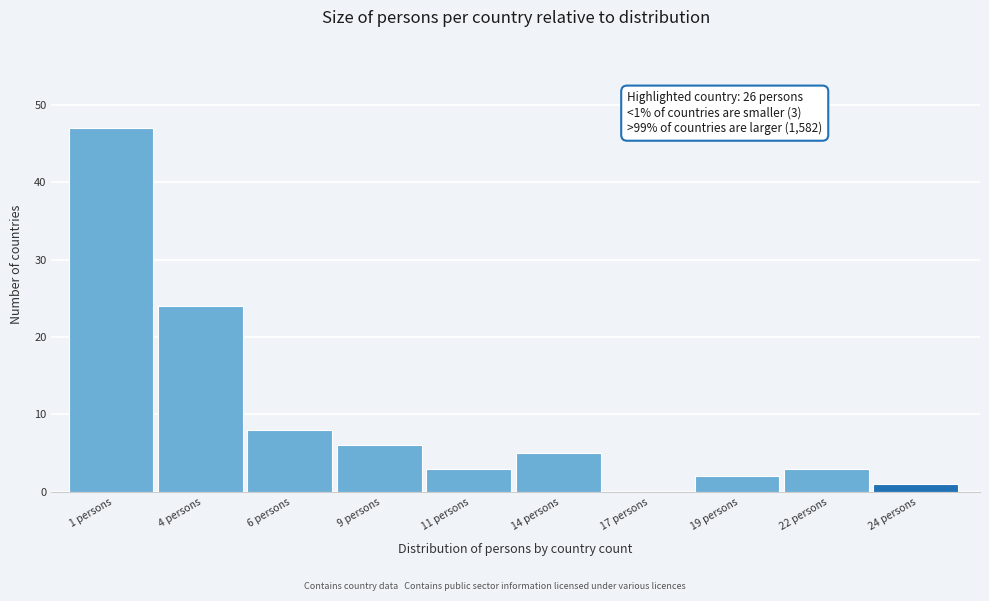

Reading left to right, what are all the values shown in this chart?

1 persons=47	4 persons=24	6 persons=8	9 persons=6	11 persons=3	14 persons=5	17 persons=0	19 persons=2	22 persons=3	24 persons=1